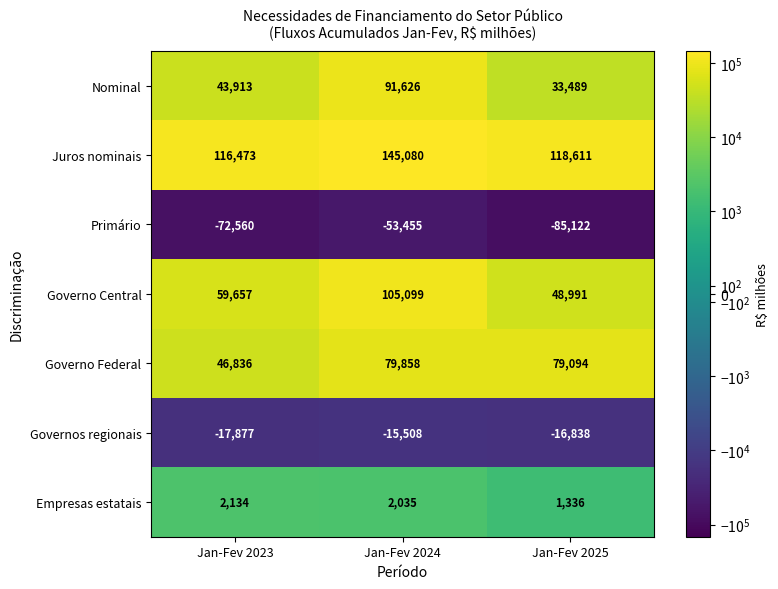

Rank the series by their maximum value, from lowest to highest.

Primário, Governos regionais, Empresas estatais, Governo Federal, Nominal, Governo Central, Juros nominais